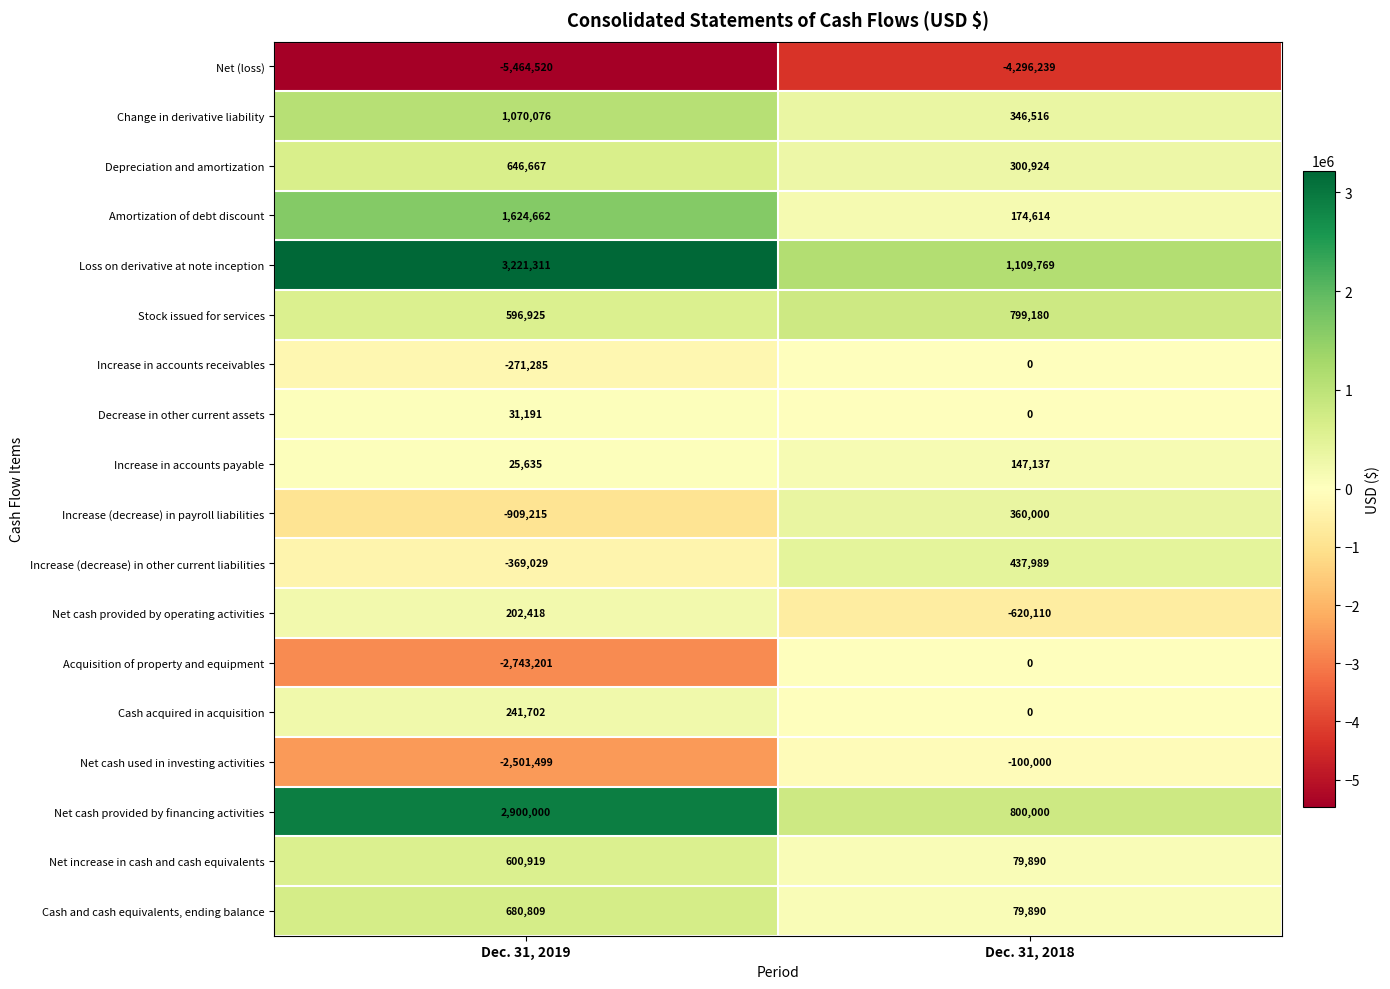

Is it true that Loss on derivative at note inception equals 3221311 at Dec. 31, 2019?

True